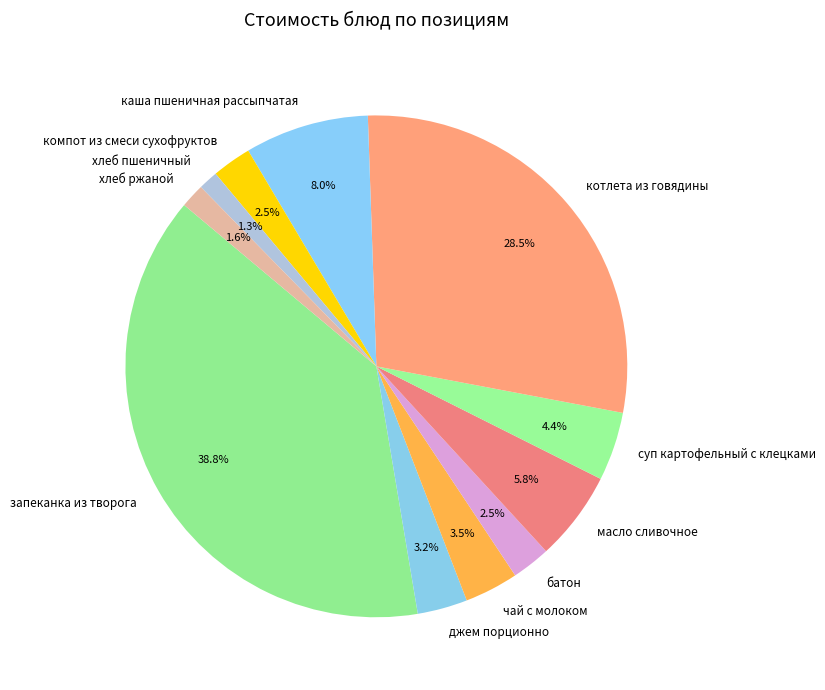

How many slices are in this pie chart?

11